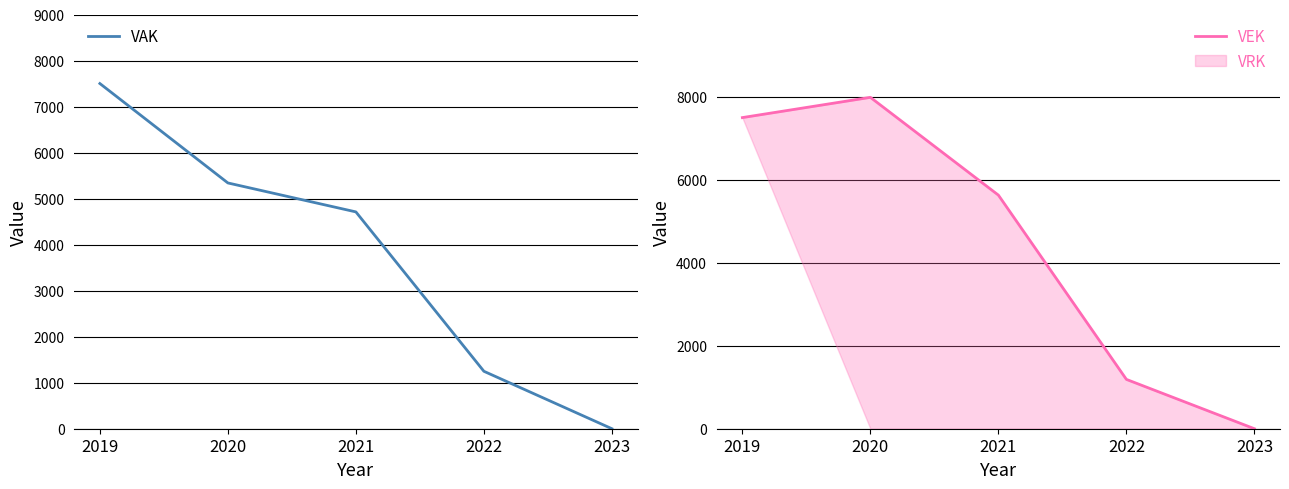

List the labels in order of VEK value, smallest first.

2023, 2022, 2021, 2019, 2020